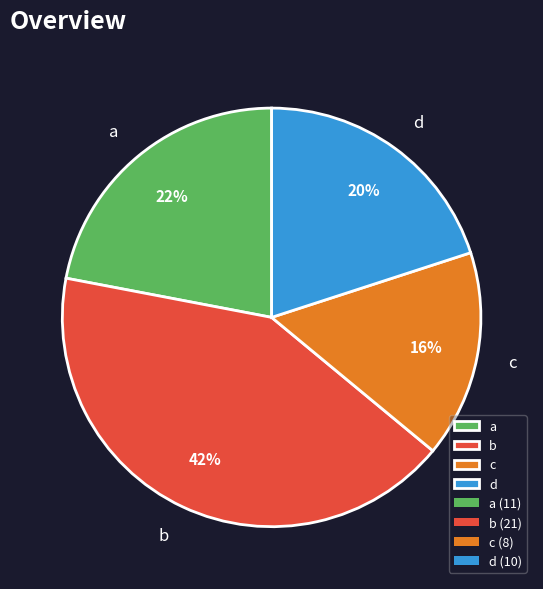

True or false: b accounts for 49% of the total.

False